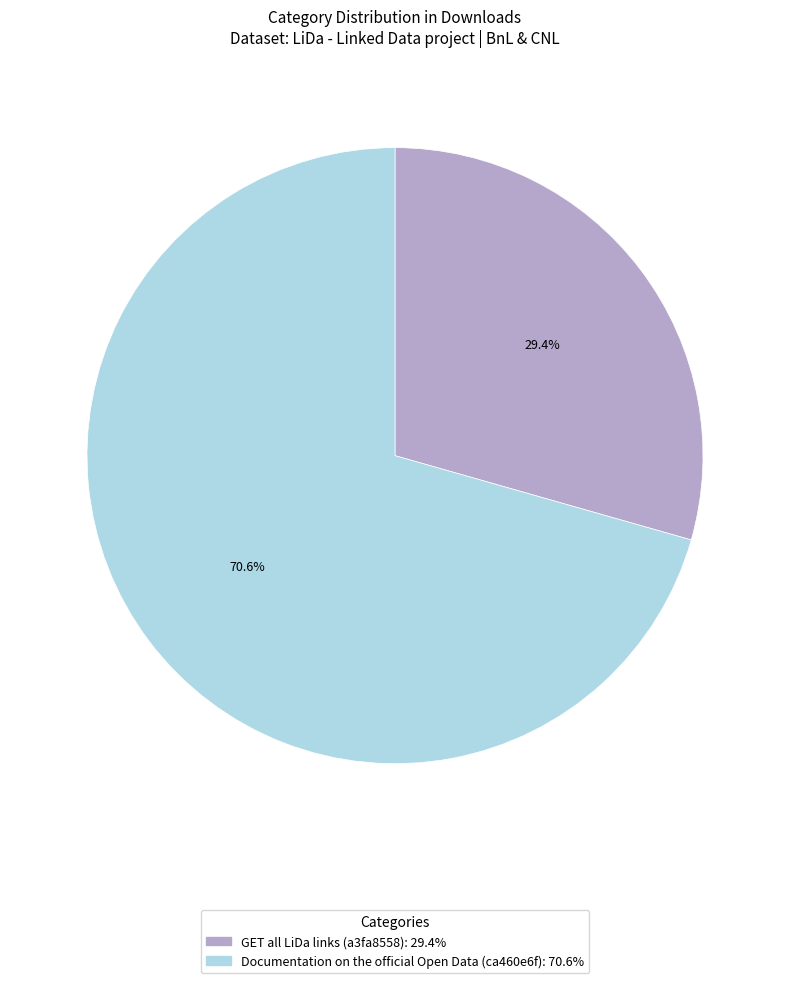

To the nearest percent, what portion does GET all LiDa links (a3fa8558) represent?

29%